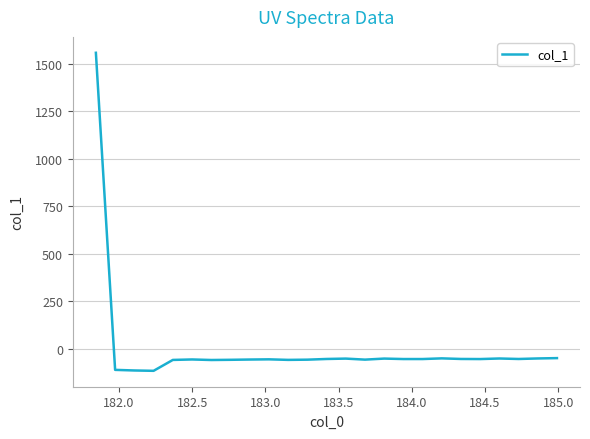

Does the chart display data point markers on the line(s)?

No